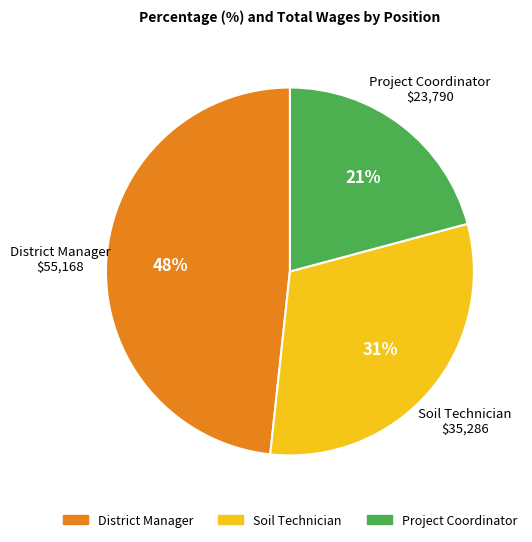

The District Manager slice represents 60% of the pie. True or false?

False